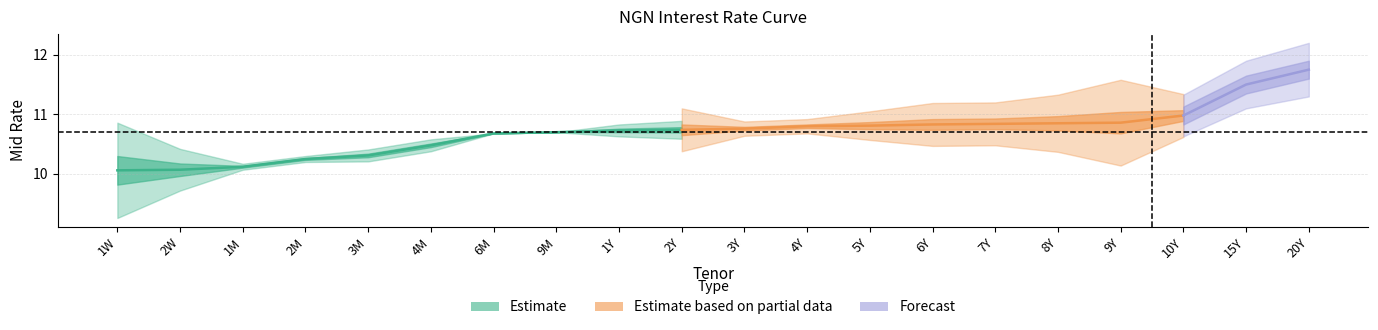

True or false: mid_rate and change cross at least once.

False